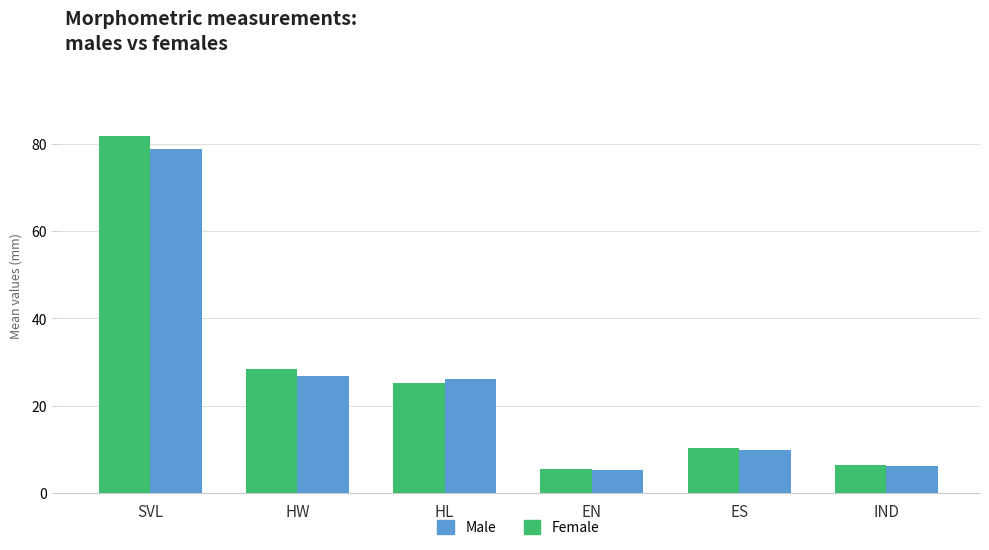

What is the difference between the Female values at IND and SVL?

75.2